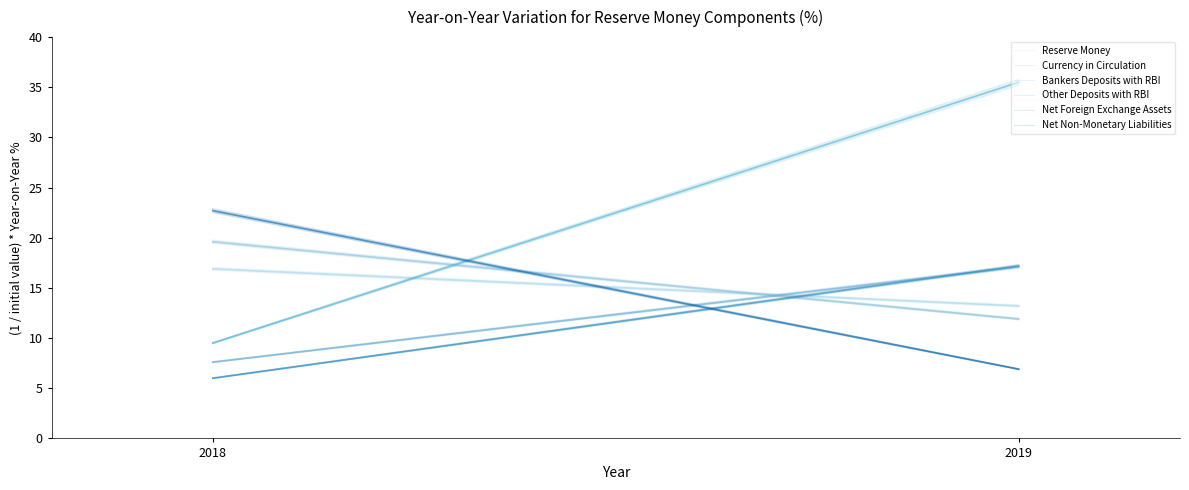

How many data points in Bankers Deposits with RBI are above 17?

1